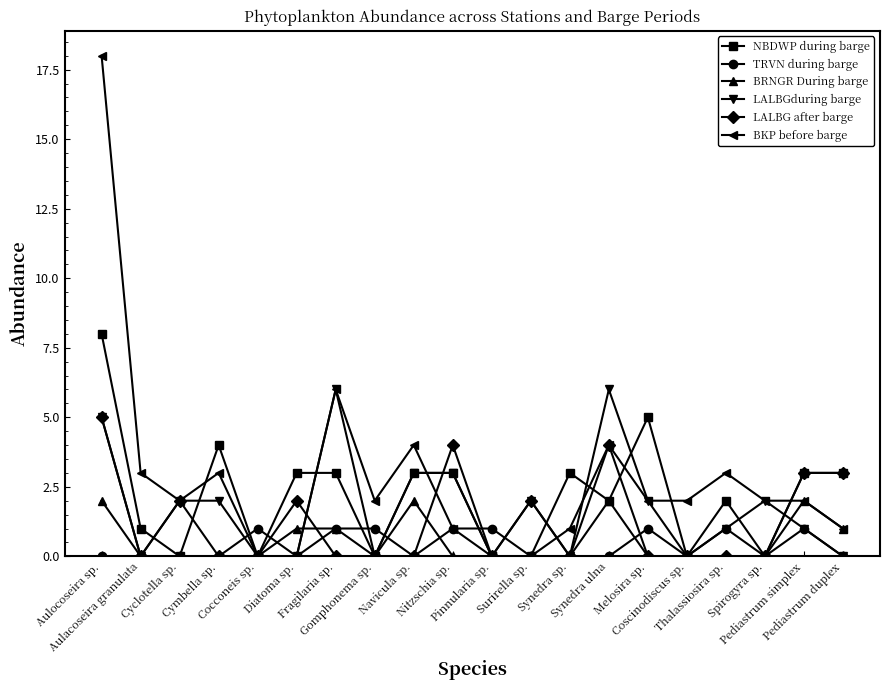

What is the maximum value for LALBG after barge?

5